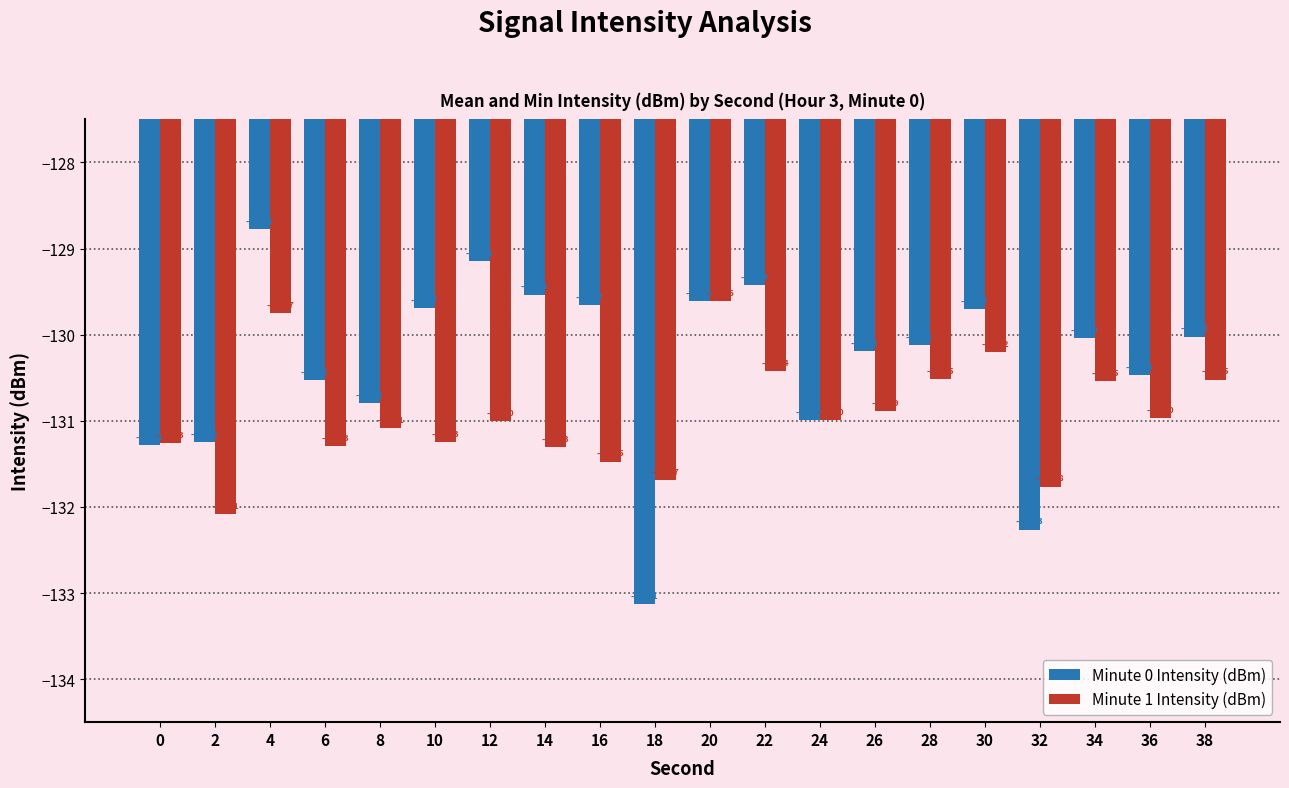

Reading right to left, what are all the values shown in this chart?

Minute 0 Intensity (dBm): 38=-130.0	36=-130.5	34=-130.0	32=-132.3	30=-129.7	28=-130.1	26=-130.2	24=-131.0	22=-129.4	20=-129.6	18=-133.1	16=-129.7	14=-129.5	12=-129.1	10=-129.7	8=-130.8	6=-130.5	4=-128.8	2=-131.2	0=-131.3
Minute 1 Intensity (dBm): 38=-130.5	36=-131.0	34=-130.5	32=-131.8	30=-130.2	28=-130.5	26=-130.9	24=-131.0	22=-130.4	20=-129.6	18=-131.7	16=-131.5	14=-131.3	12=-131.0	10=-131.3	8=-131.1	6=-131.3	4=-129.7	2=-132.1	0=-131.3